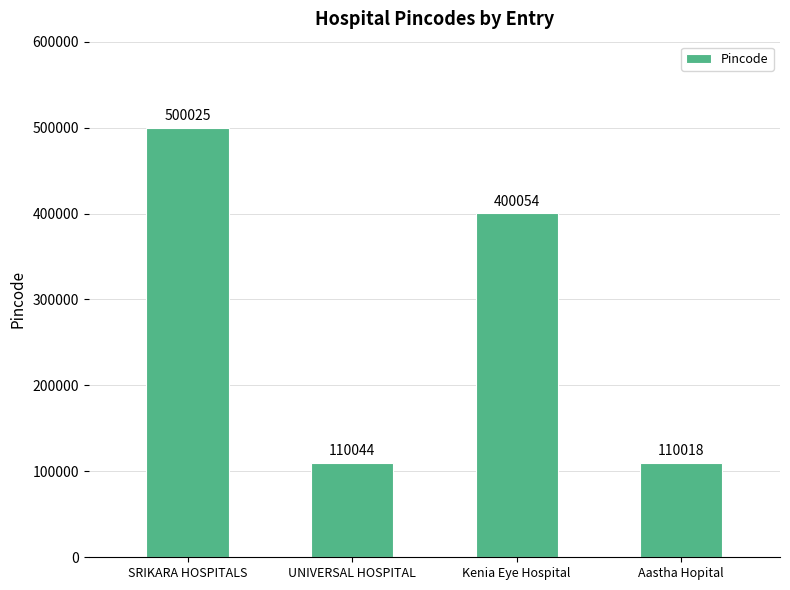

What position from the left is SRIKARA HOSPITALS?

1